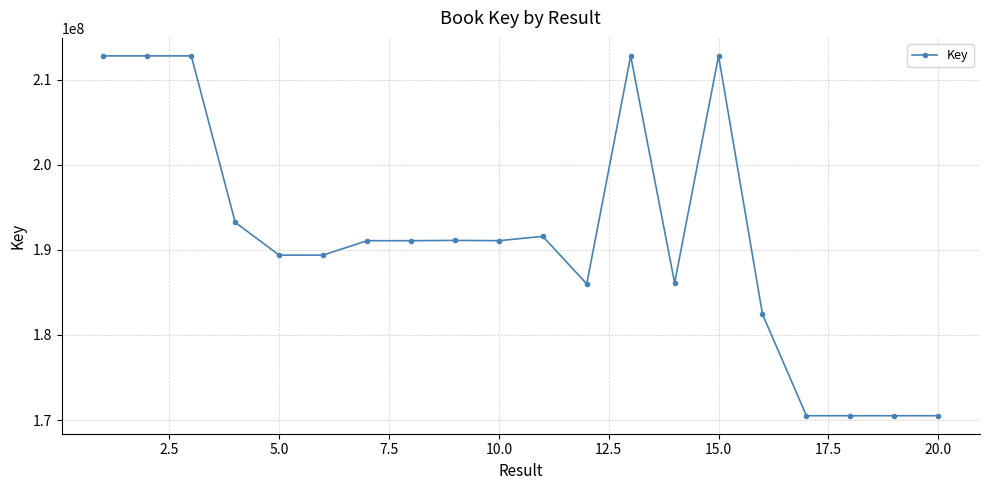

What is the sum of all values?

3828445757